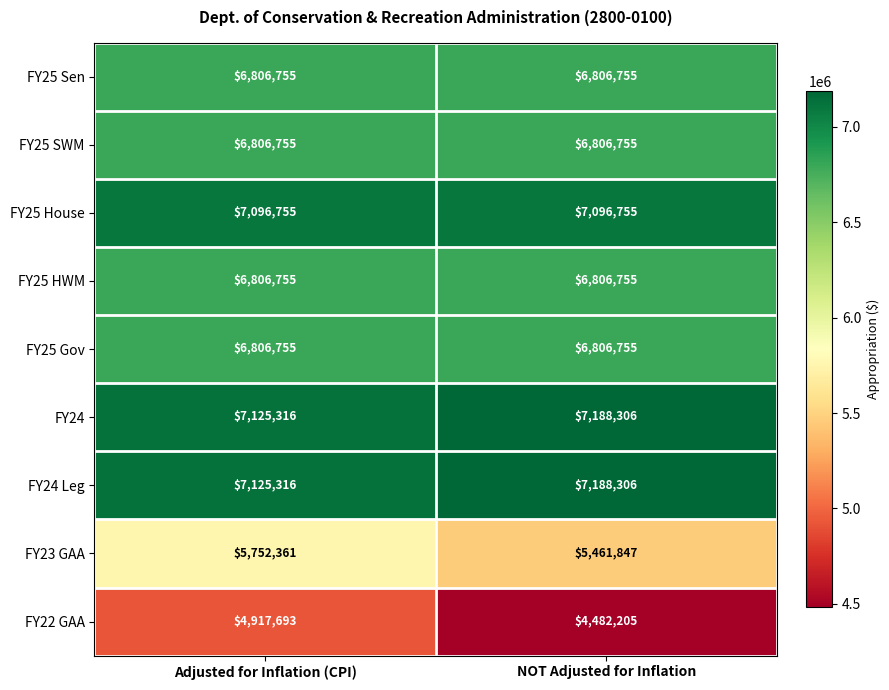

Which category has the highest value across all series?

NOT Adjusted for Inflation